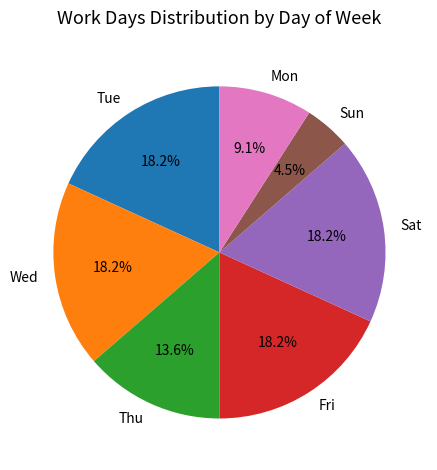

What is the smallest slice in the pie chart?

Sun